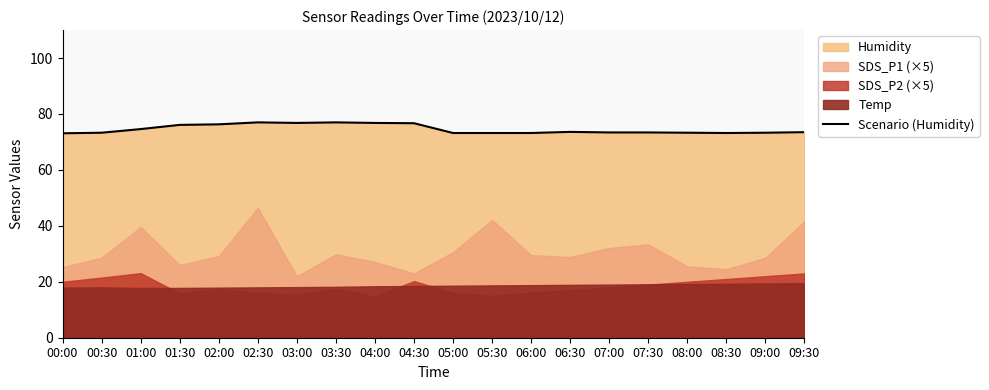

What is the label of the 6th point from the left?

02:30